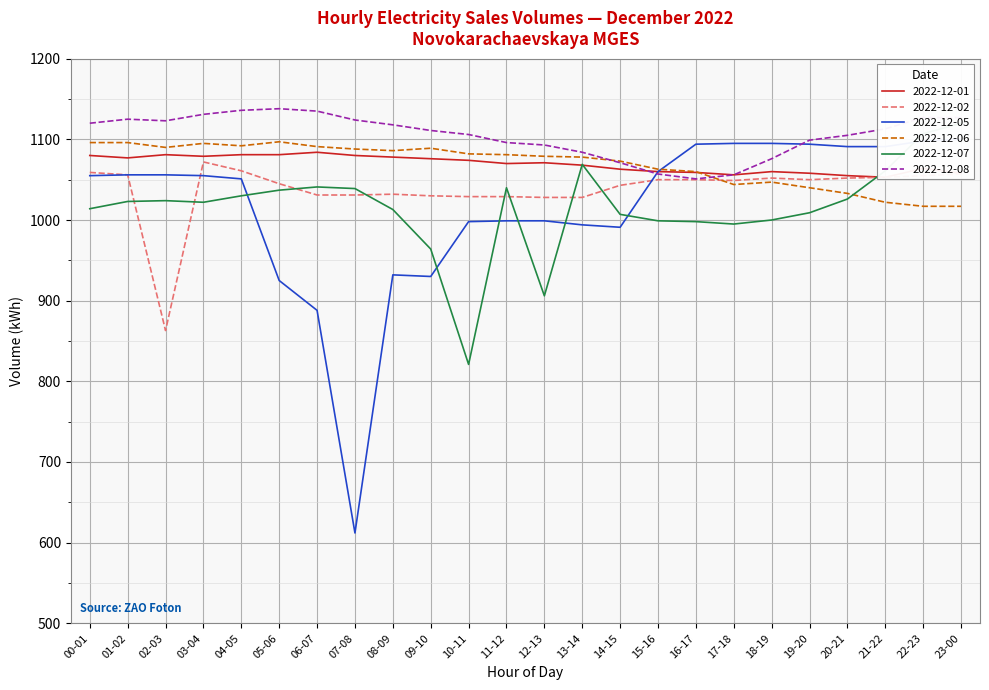

How many values in the 2022-12-05 series exceed 1055?

11